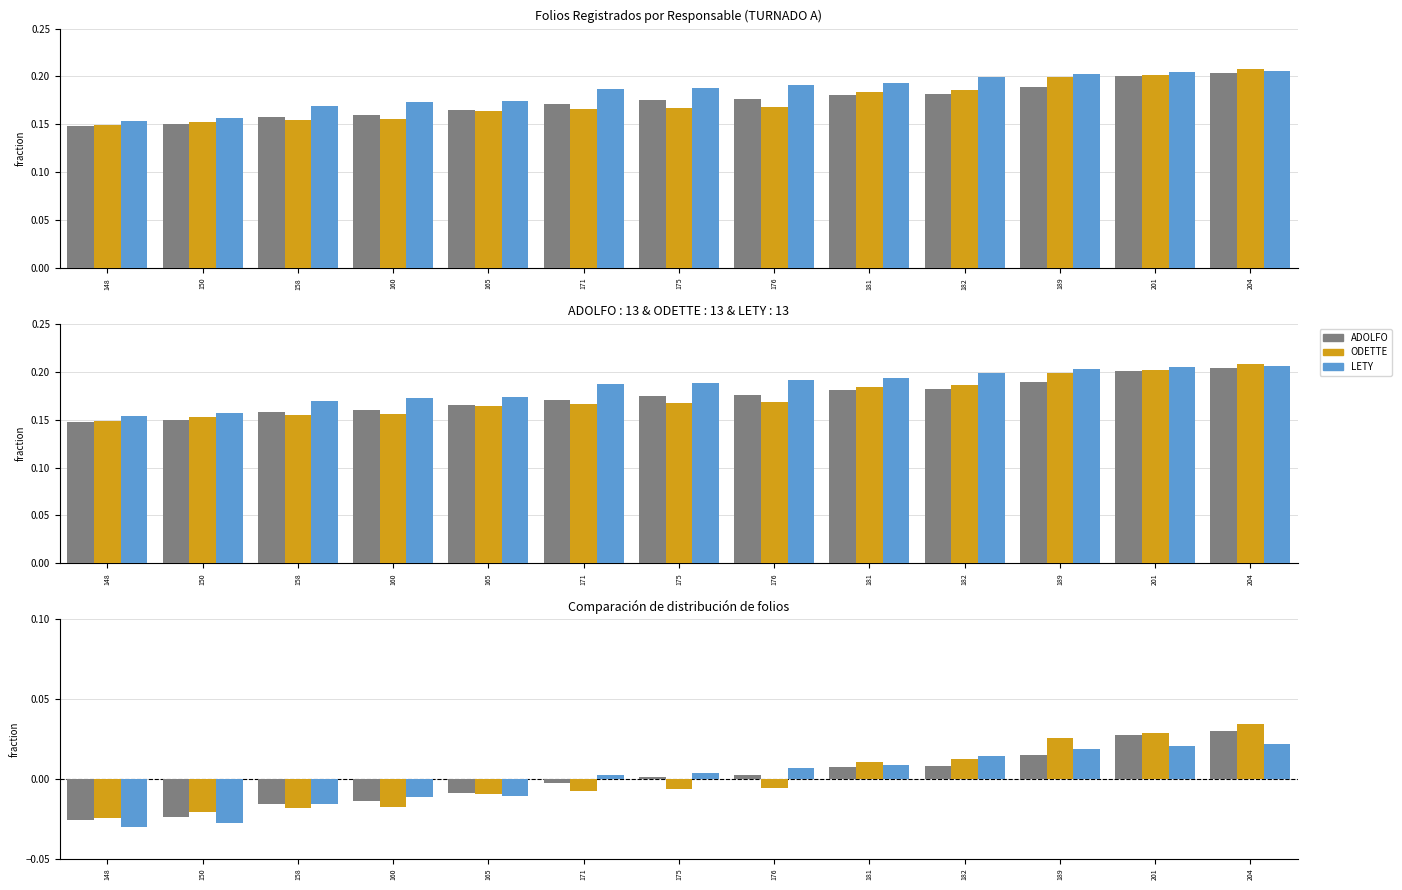

The value of LETY at 204 is 0.0. True or false?

False